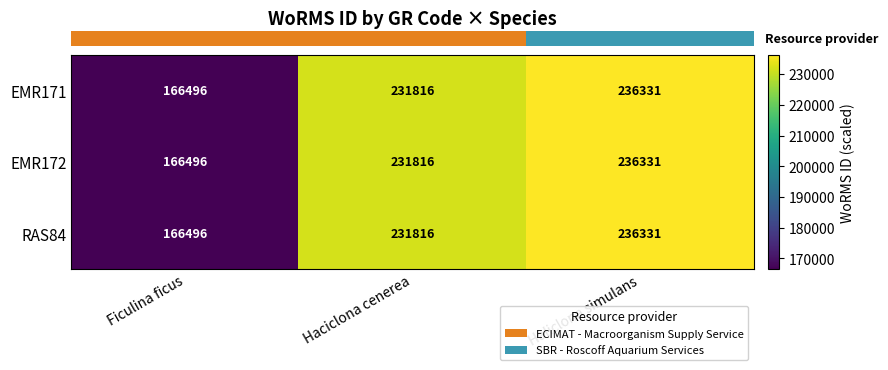

Which category has the highest value across all series?

Haliclona simulans